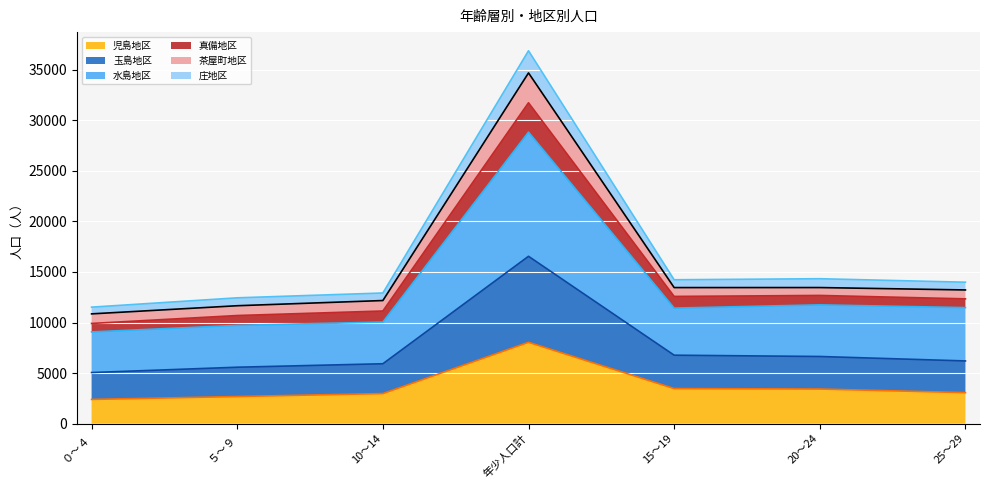

True or false: 庄地区 and 玉島地区 intersect in this chart.

False